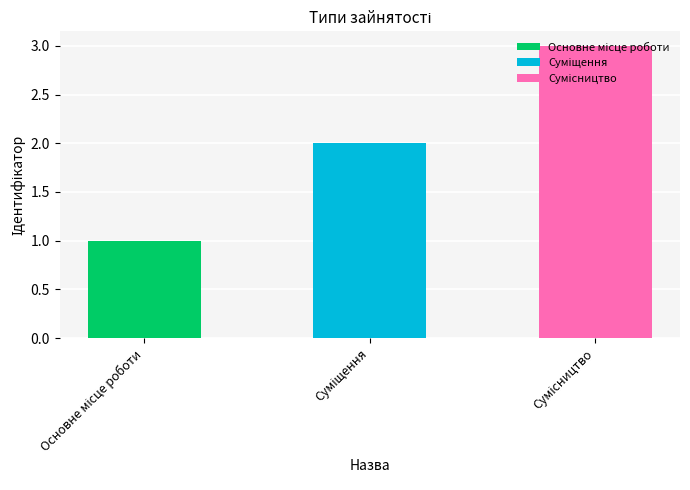

Read the value at Суміщення.

2